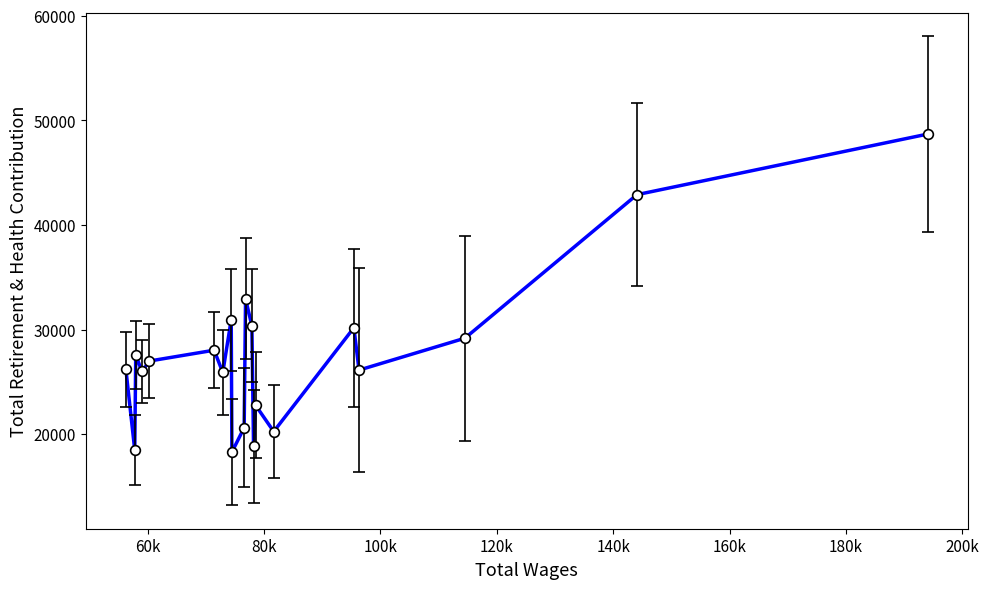

What is the maximum value shown in the chart?

48695